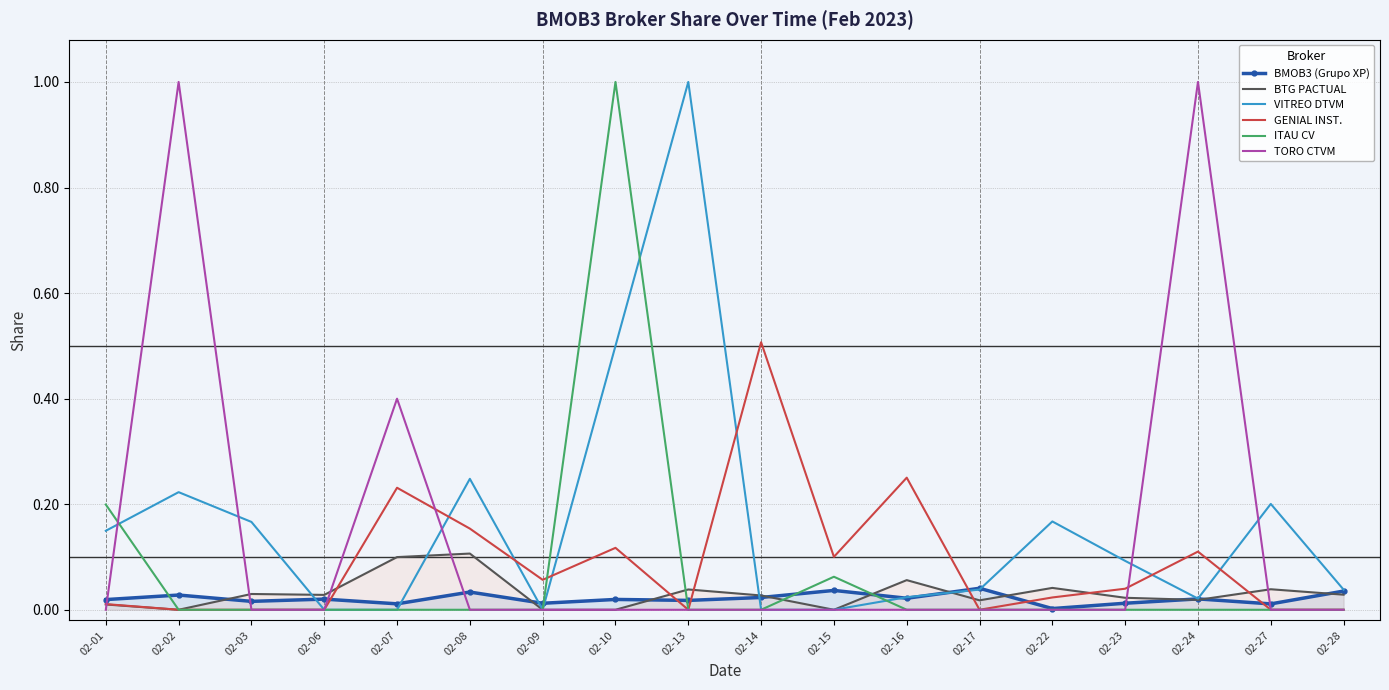

Reading right to left, what are all the values shown in this chart?

BMOB3 (Grupo XP): 0.0	0.0	0.0	0.0	0.0	0.0	0.0	0.0	0.0	0.0	0.0	0.0	0.0	0.0	0.0	0.0	0.0	0.0
BTG PACTUAL: 0.0	0.0	0.0	0.0	0.0	0.0	0.1	0.0	0.0	0.0	0.0	0.0	0.1	0.1	0.0	0.0	0.0	0.0
VITREO DTVM: 0.0	0.2	0.0	0.1	0.2	0.0	0.0	0.0	0.0	1.0	0.5	0.0	0.2	0.0	0.0	0.2	0.2	0.1
GENIAL INST.: 0.0	0.0	0.1	0.0	0.0	0.0	0.3	0.1	0.5	0.0	0.1	0.1	0.2	0.2	0.0	0.0	0.0	0.0
ITAU CV: 0.0	0.0	0.0	0.0	0.0	0.0	0.0	0.1	0.0	0.0	1.0	0.0	0.0	0.0	0.0	0.0	0.0	0.2
TORO CTVM: 0.0	0.0	1.0	0.0	0.0	0.0	0.0	0.0	0.0	0.0	0.0	0.0	0.0	0.4	0.0	0.0	1.0	0.0